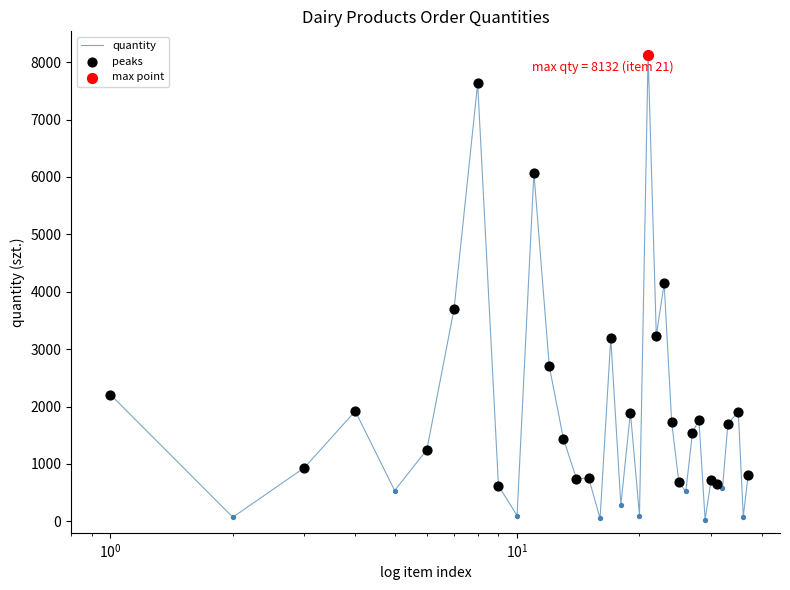

What is the maximum value shown in the chart?

8132